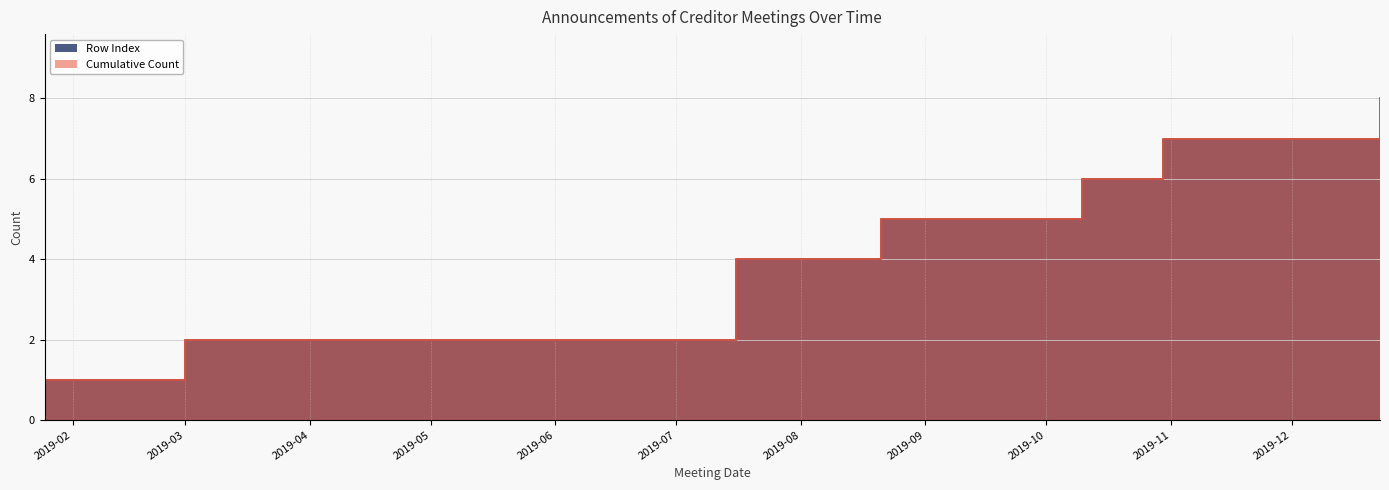

True or false: Cumulative Count and Row Index cross at least once.

False